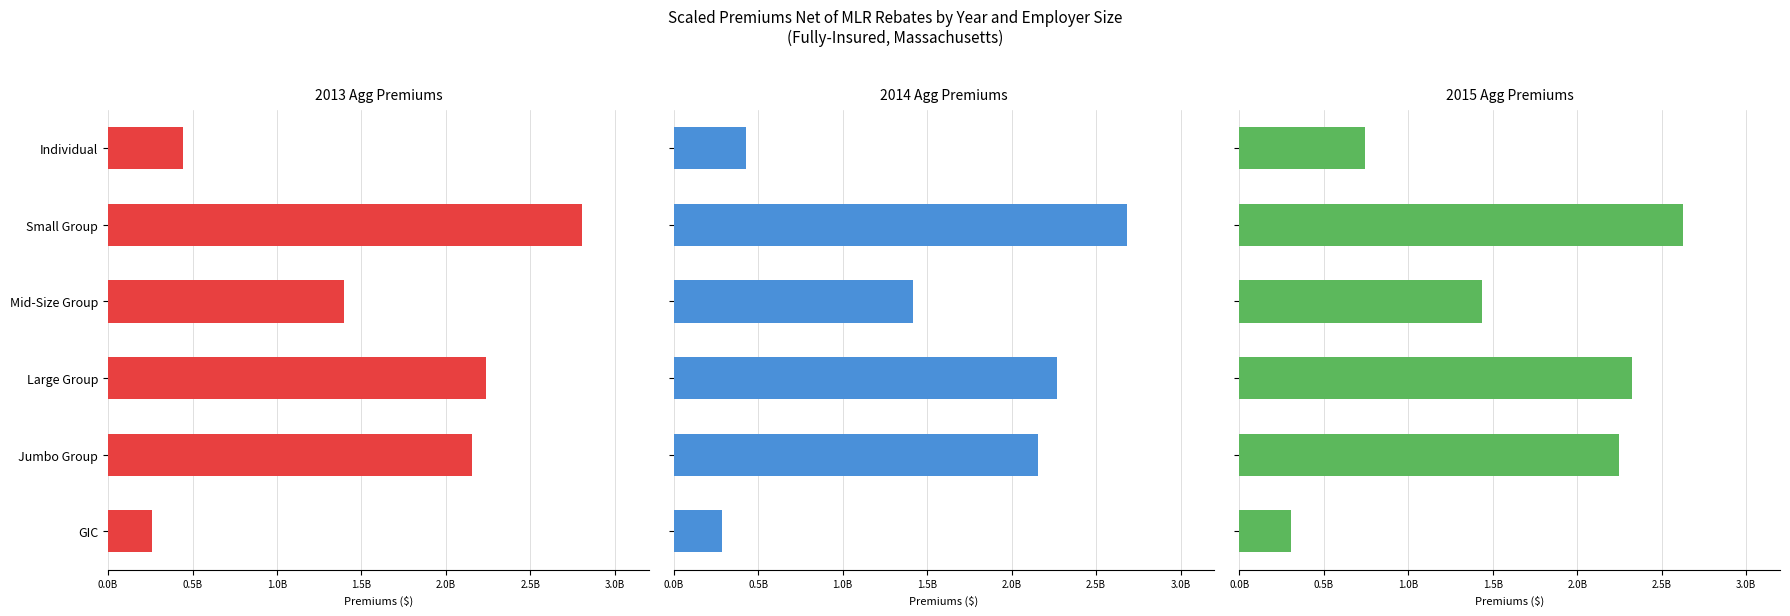

How many data points in 2014 Agg Premiums are above 2157615412?

2